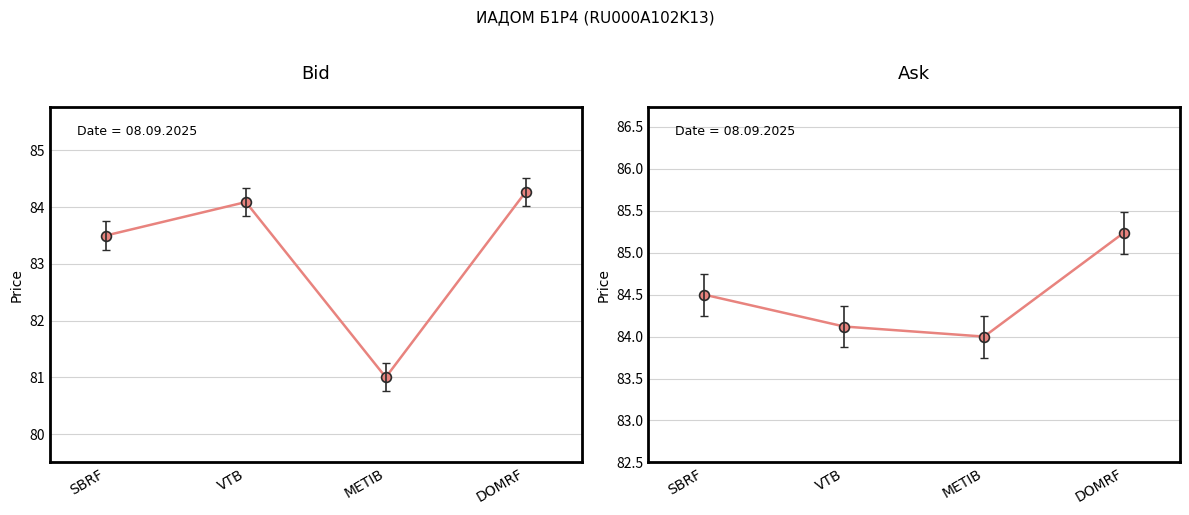

At which category is the sum across all series the highest?

DOMRF